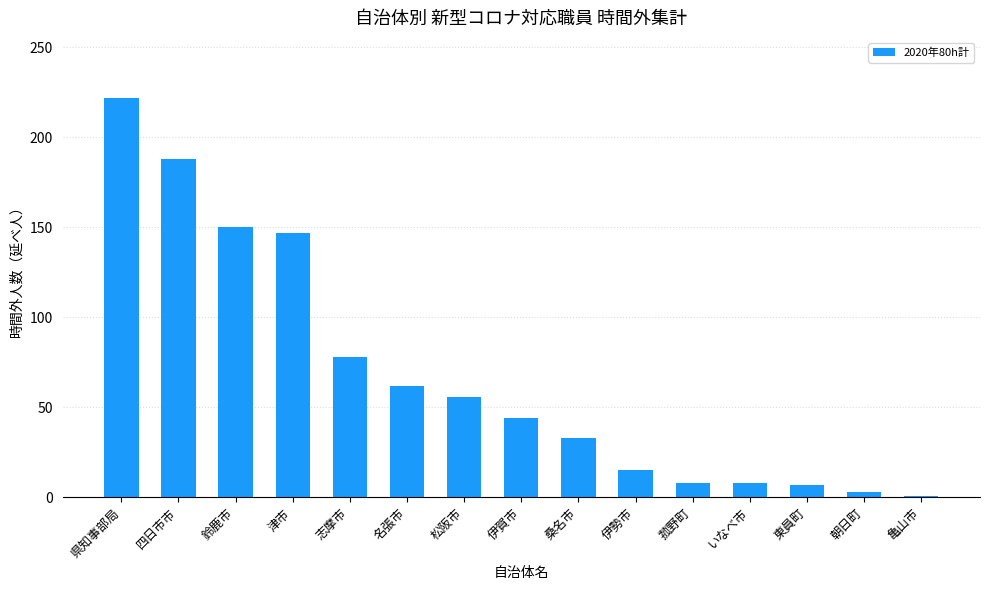

What is the label of the 13th bar from the left?

東員町